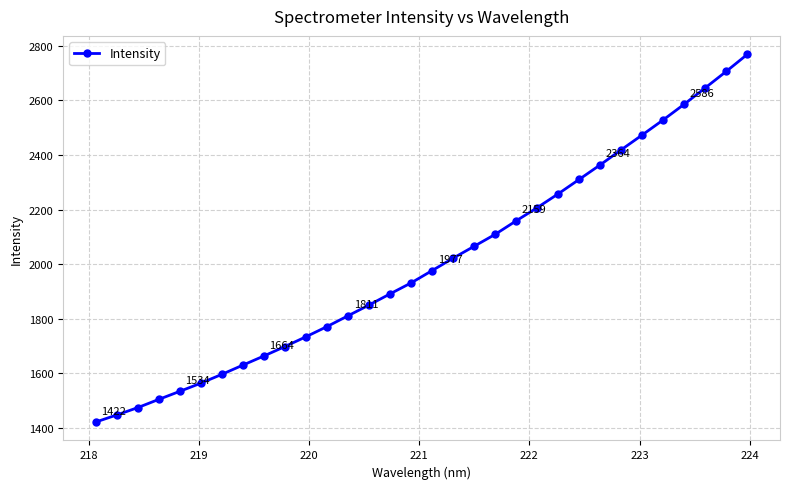

What is the maximum value shown in the chart?

2768.7